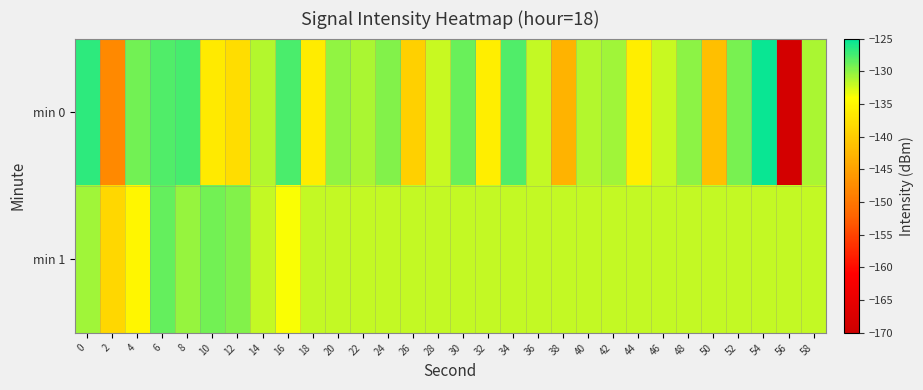

How many distinct data groups are displayed?

2